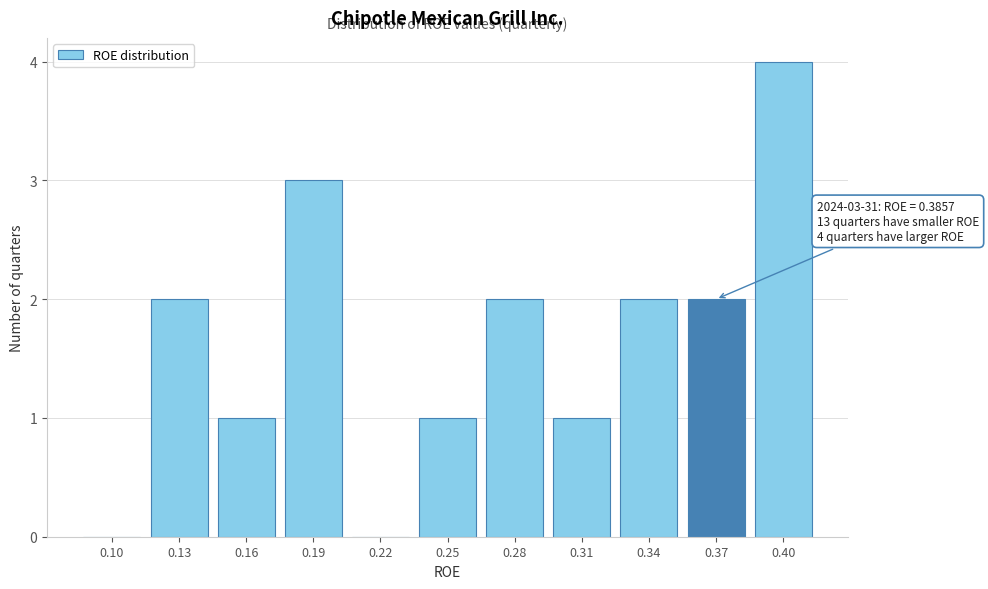

Reading left to right, what are all the values shown in this chart?

0.10=0	0.13=2	0.16=1	0.19=3	0.22=0	0.25=1	0.28=2	0.31=1	0.34=2	0.37=2	0.40=4